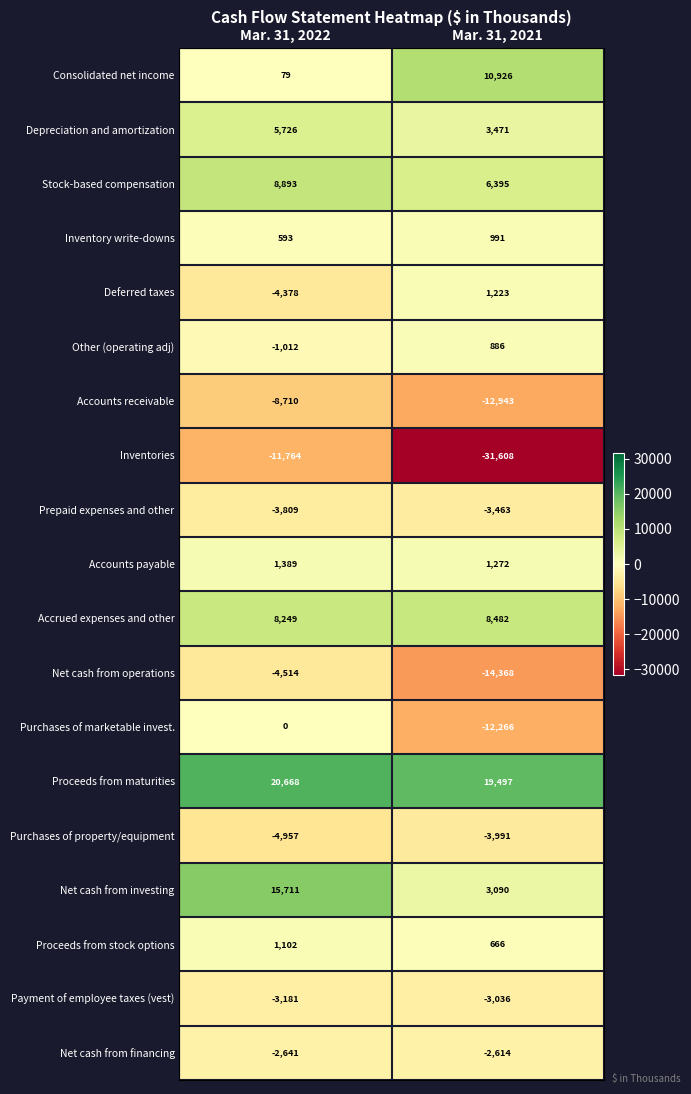

Which series changed the most between Mar. 31, 2022 and Mar. 31, 2021?

Inventories